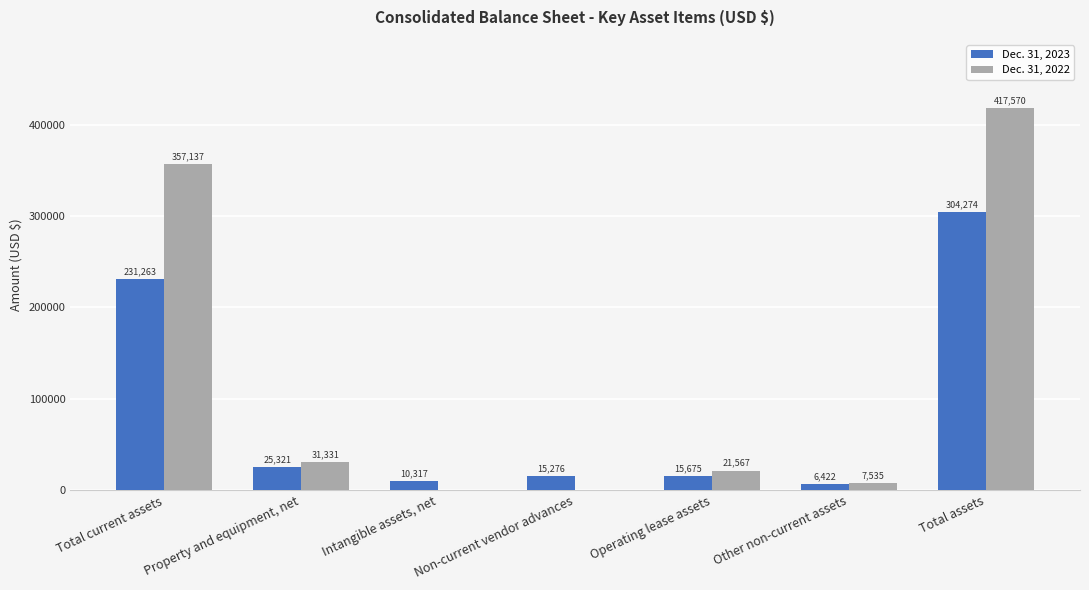

What is the approximate value of Dec. 31, 2022 at Total current assets, to the nearest 10?

357140